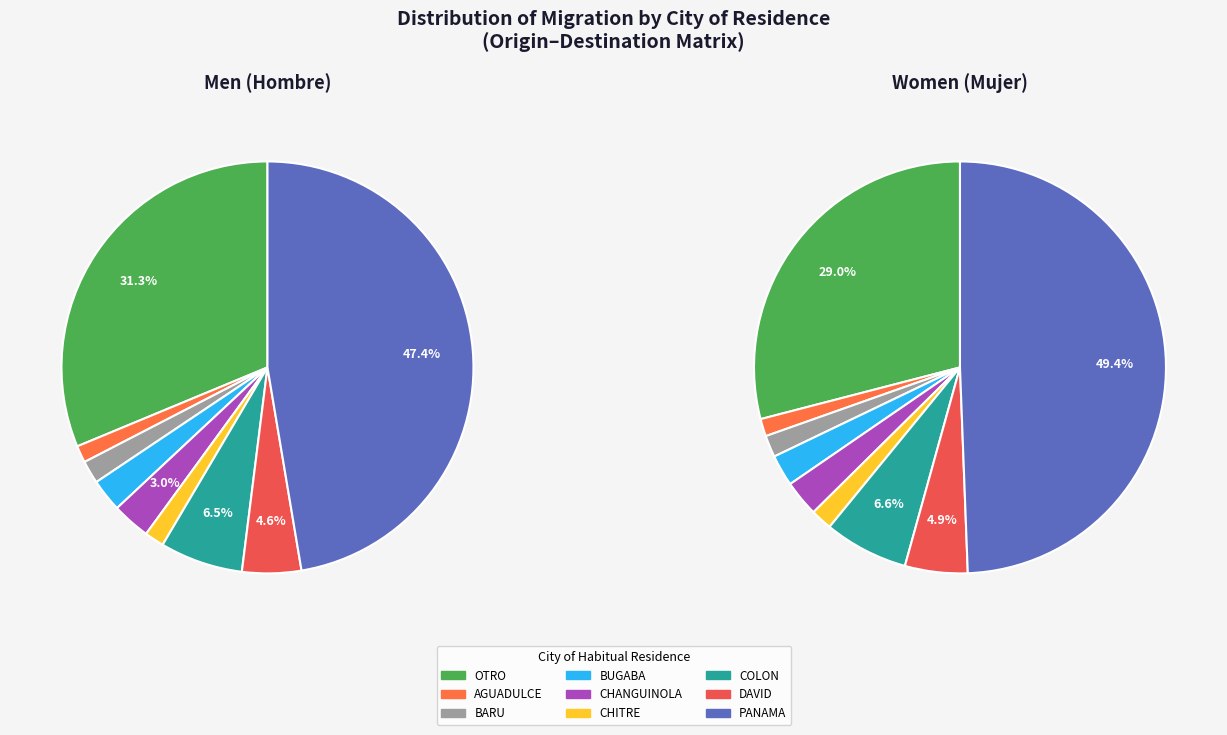

To the nearest percent, what is the difference between the largest and smallest slice percentages?

47%